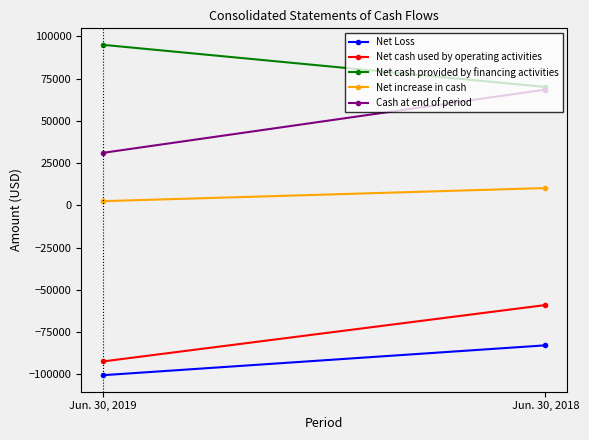

Which series has the largest range (max minus min)?

Cash at end of period